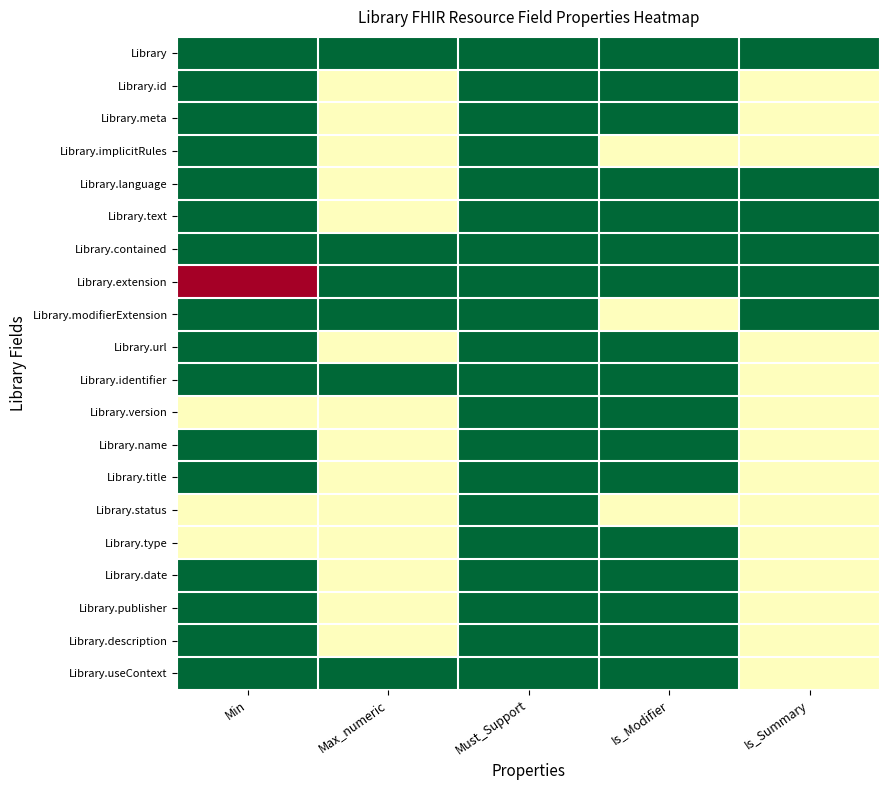

Count the number of data series in this chart.

20